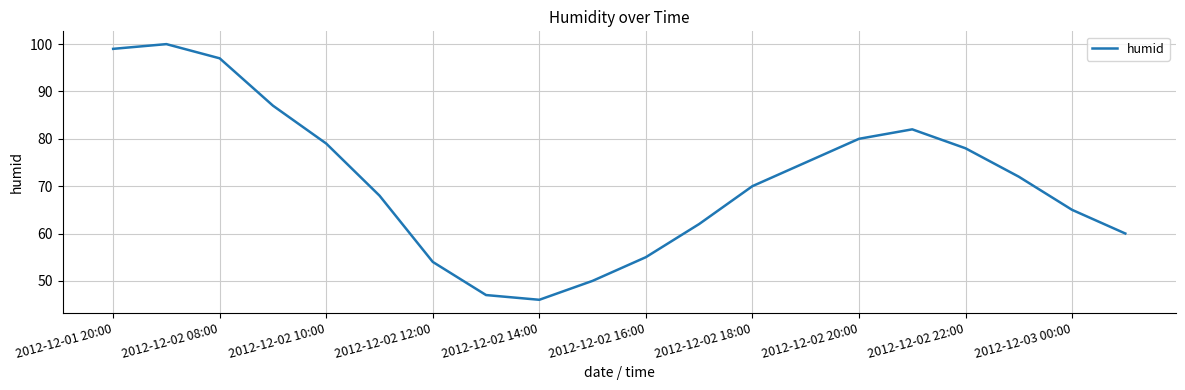

What is the maximum value shown in the chart?

100